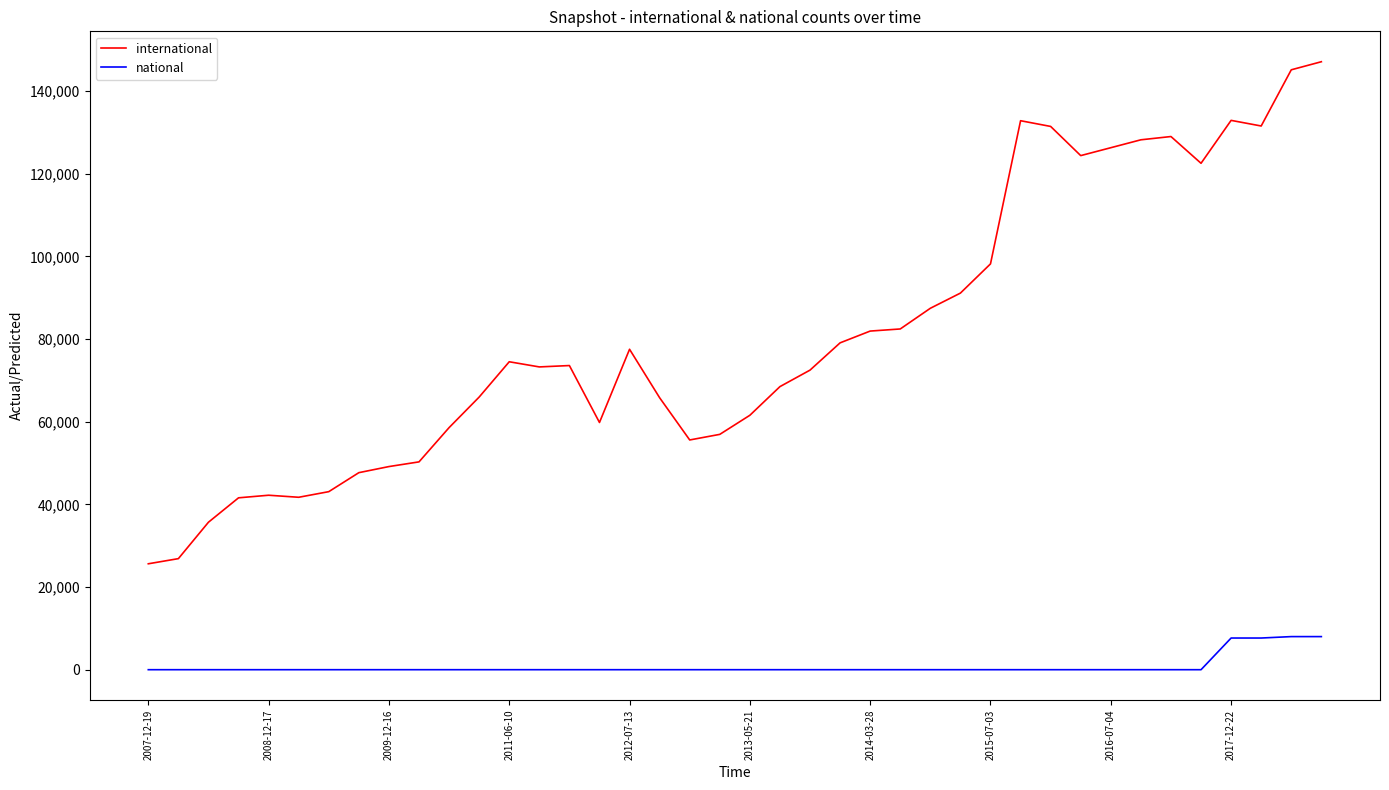

True or false: international and national cross at least once.

False